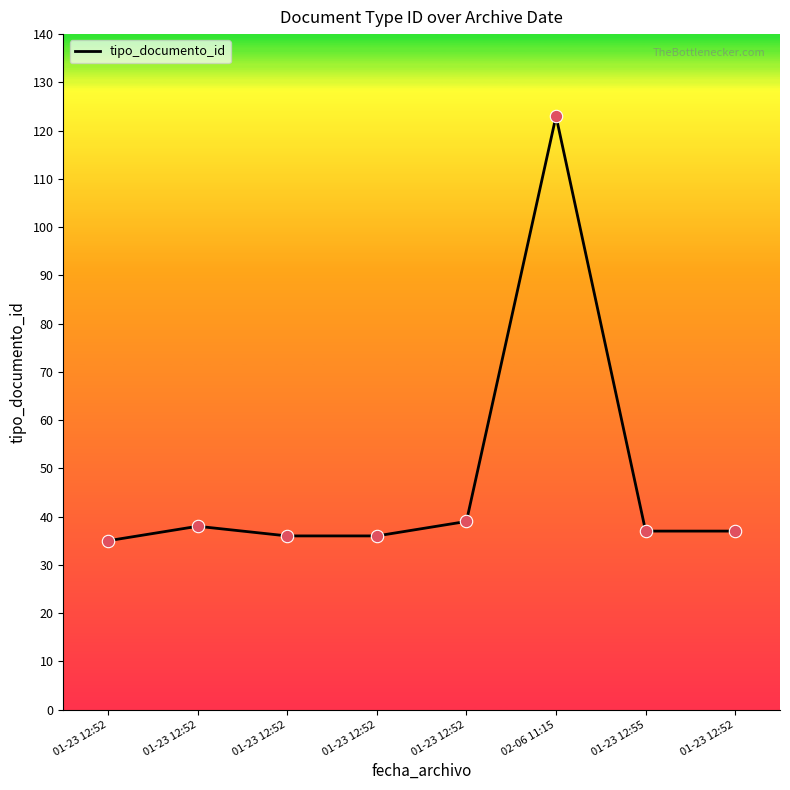

What is the change in value from 01-23 12:52 to 02-06 11:15?

+88